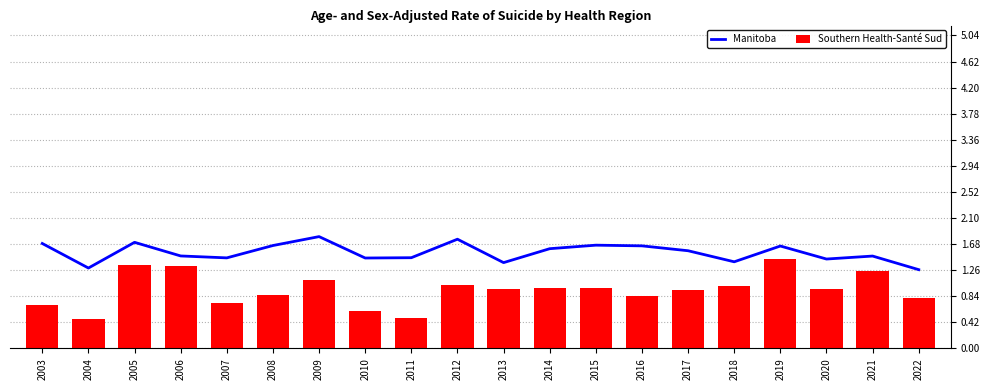

What is the difference between the maximum and minimum values in the Manitoba series?

0.5